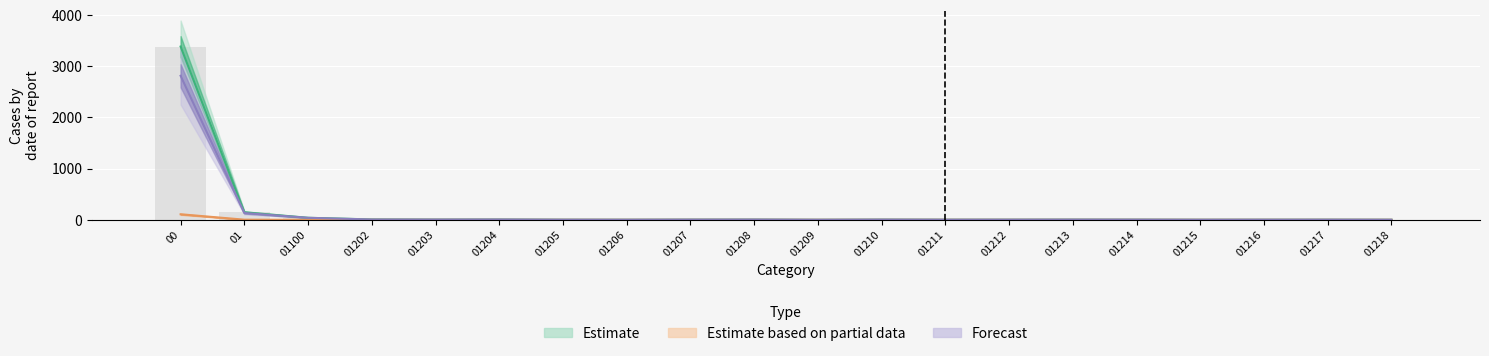

Reading left to right, what are all the values shown in this chart?

Estimate: 00=3386.1	01=146.9	01100=38.9	01202=7.0	01203=4.0	01204=5.2	01205=1.4	01206=0.8	01207=2.7	01208=3.9	01209=0.2	01210=3.3	01211=1.5	01212=1.8	01213=3.0	01214=2.3	01215=0.6	01216=1.4	01217=1.8	01218=0.7
Estimate based on partial data: 00=107.6	01=2.2	01100=0.0	01202=0.1	01203=0.0	01204=0.0	01205=0.0	01206=0.1	01207=0.0	01208=0.1	01209=0.0	01210=0.1	01211=0.0	01212=0.0	01213=0.0	01214=0.0	01215=0.0	01216=0.0	01217=0.0	01218=0.0
Forecast: 00=2814.3	01=132.2	01100=38.9	01202=5.3	01203=4.0	01204=5.2	01205=1.4	01206=0.7	01207=2.7	01208=3.7	01209=0.2	01210=3.0	01211=1.4	01212=1.8	01213=3.0	01214=2.2	01215=0.6	01216=1.3	01217=1.8	01218=0.7